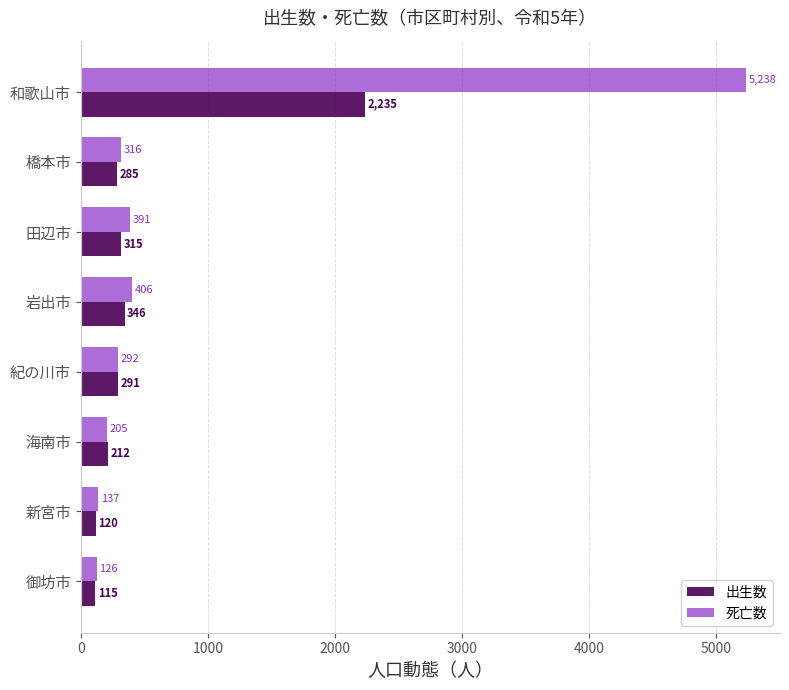

What is the smallest value displayed?

115